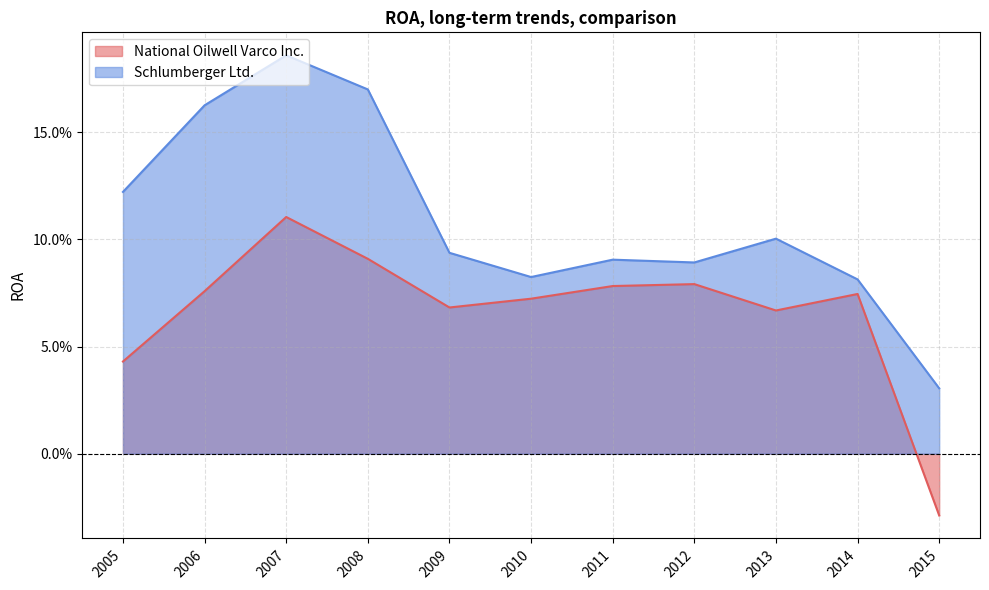

The National Oilwell Varco Inc. series shows 0.1 at 2011. True or false?

True